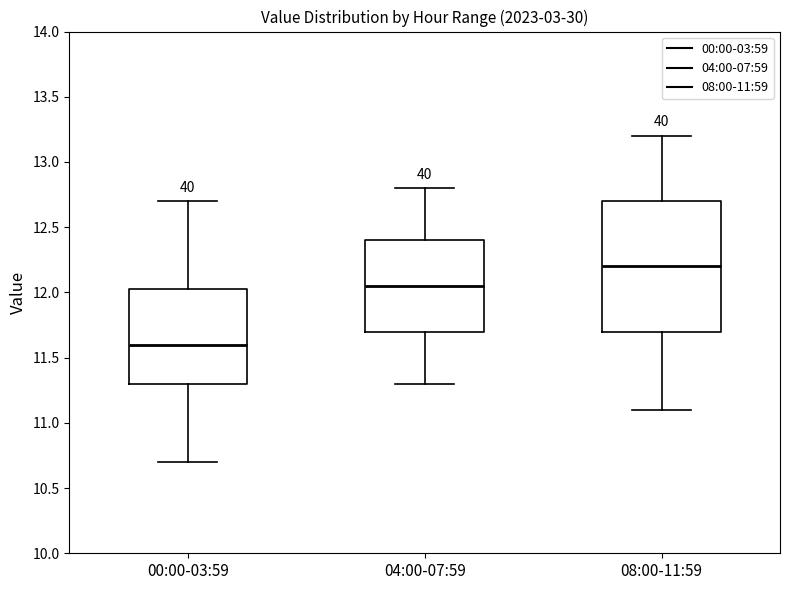

Comparing the boxes themselves (not the whiskers), which one is the tallest?

08:00-11:59